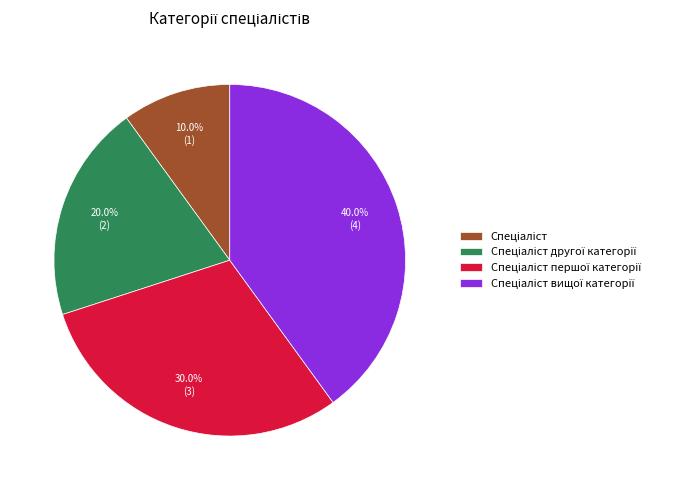

Is there any slice that represents more than half of the pie?

No